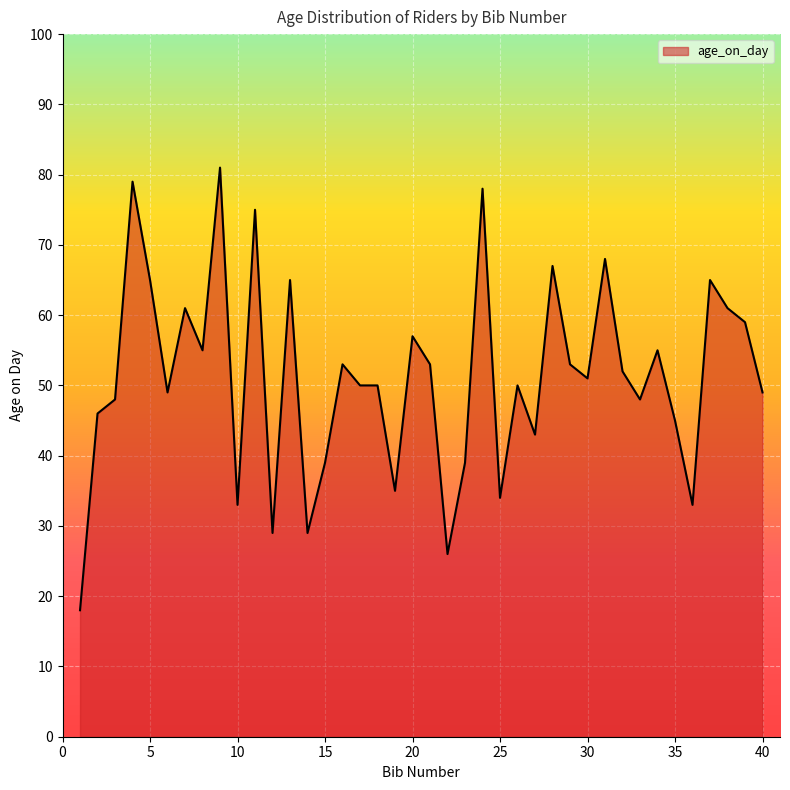

What is the difference between the maximum and minimum values?

63